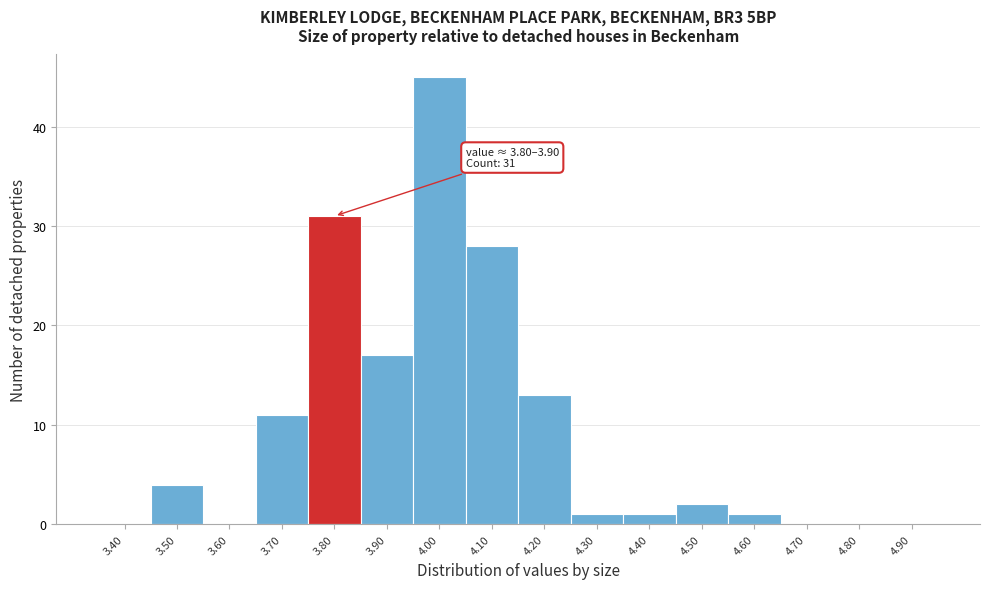

Reading left to right, extract all data points from this chart.

3.40=0	3.50=4	3.60=0	3.70=11	3.80=31	3.90=17	4.00=45	4.10=28	4.20=13	4.30=1	4.40=1	4.50=2	4.60=1	4.70=0	4.80=0	4.90=0